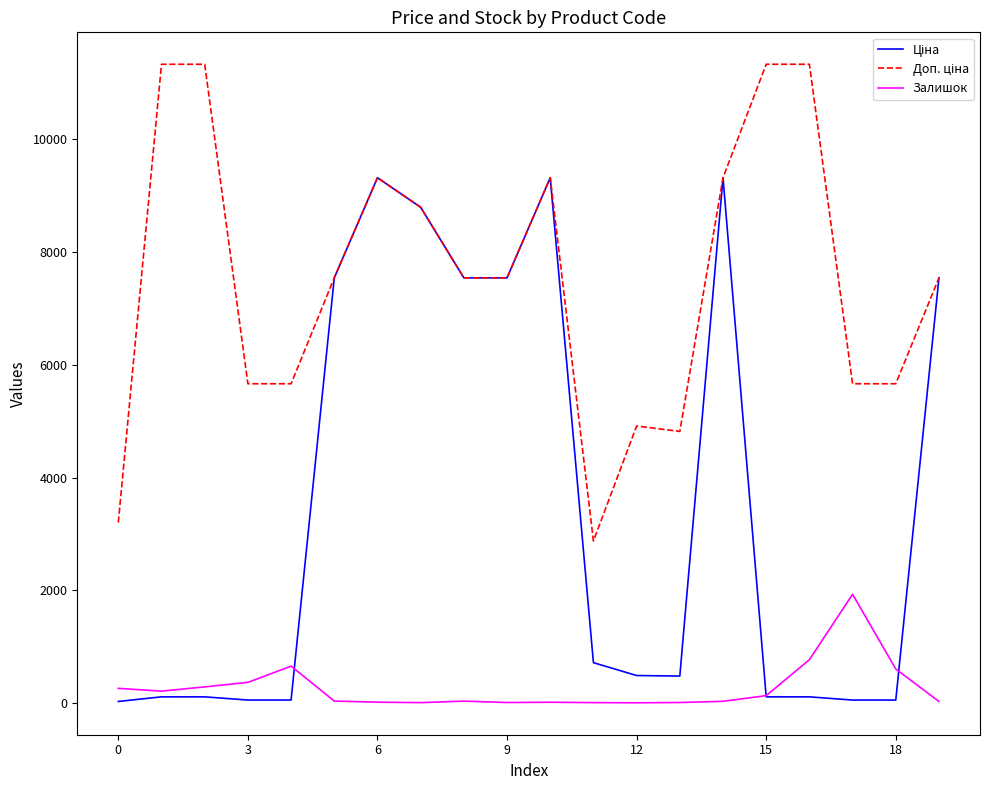

What is the maximum value shown in the chart?

11334.0